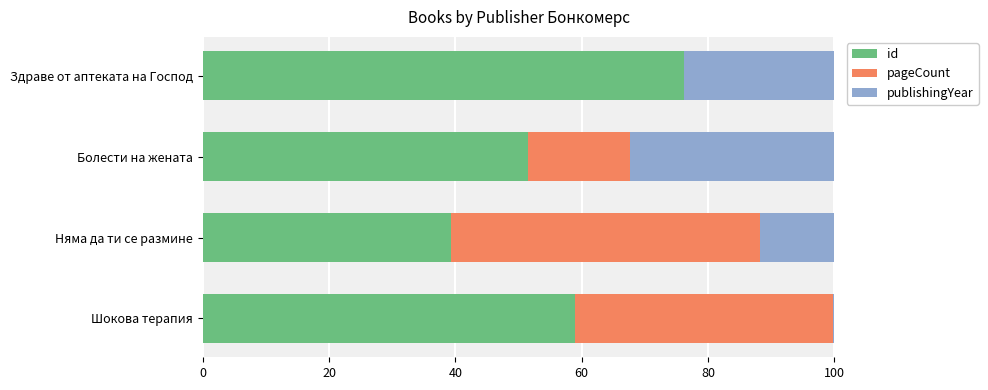

True or false: id has a value of 39.4 at Няма да ти се размине.

True